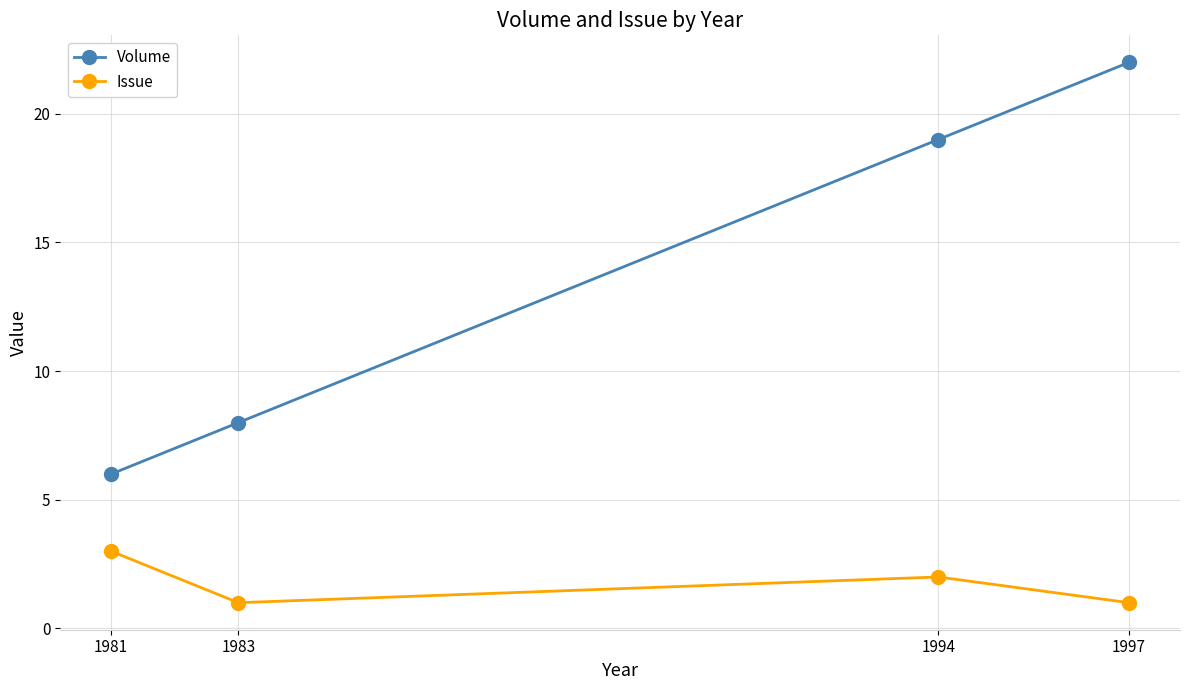

What value does the Volume series have at 1983, to the nearest 5?

10